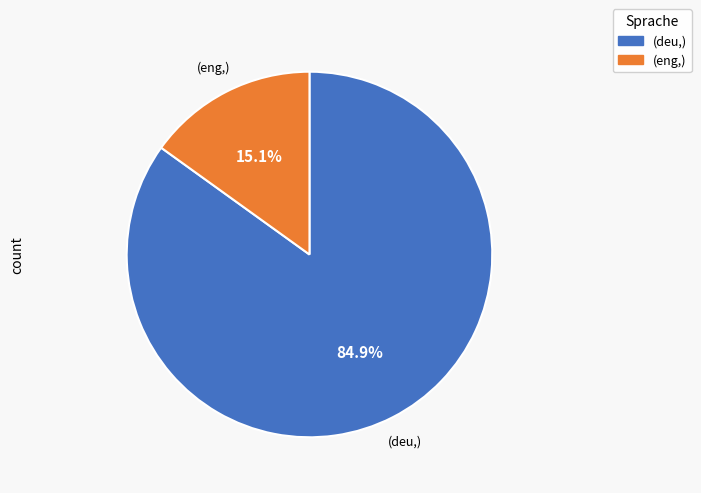

What is the smallest slice in the pie chart?

(eng,)